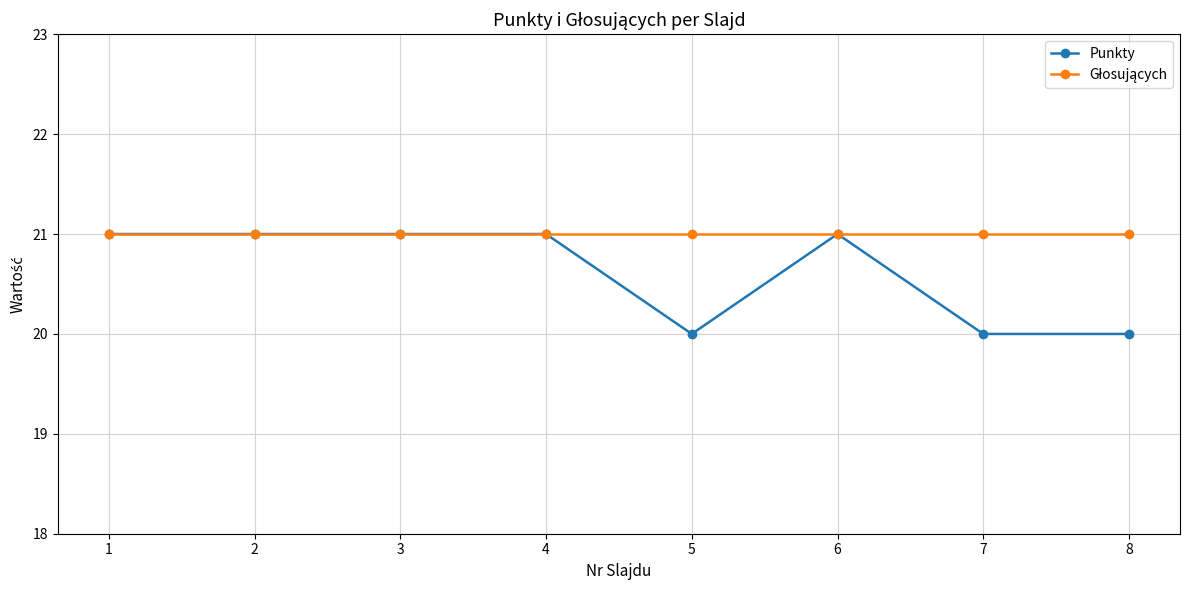

Which series has the widest spread of values?

Punkty